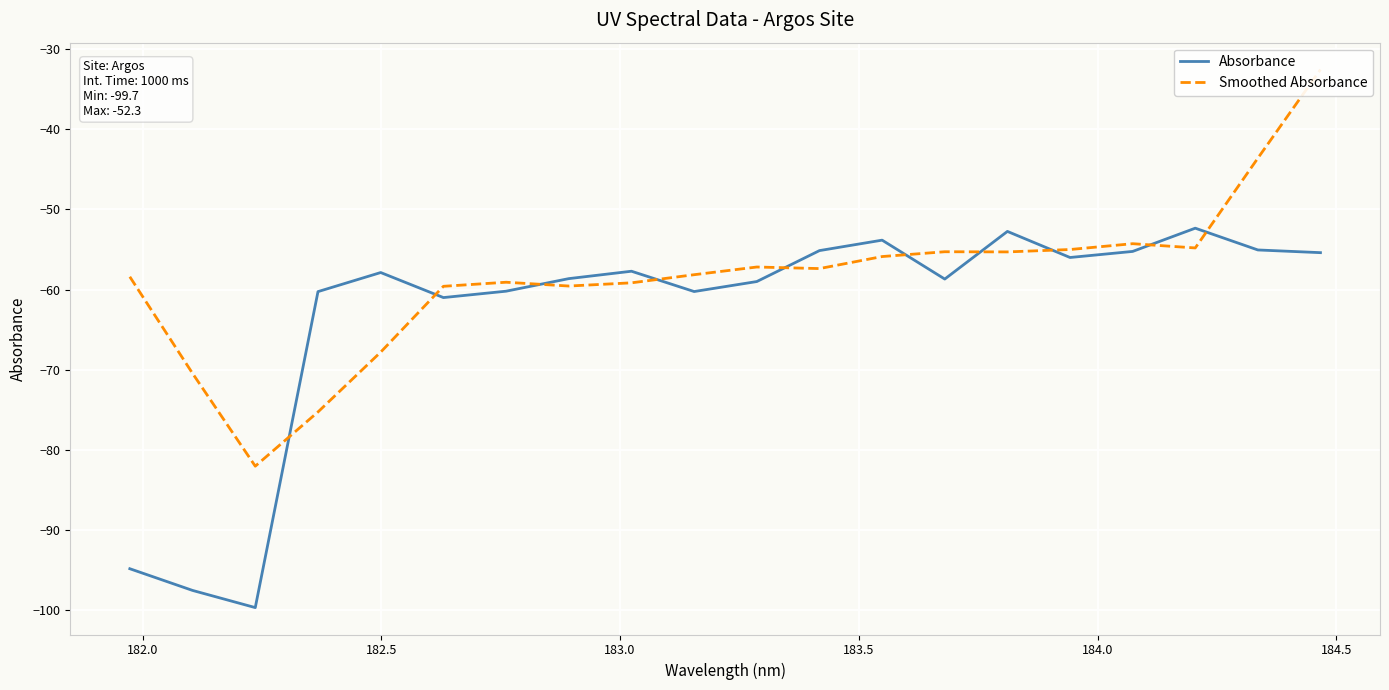

What is the maximum value for Absorbance?

-52.3